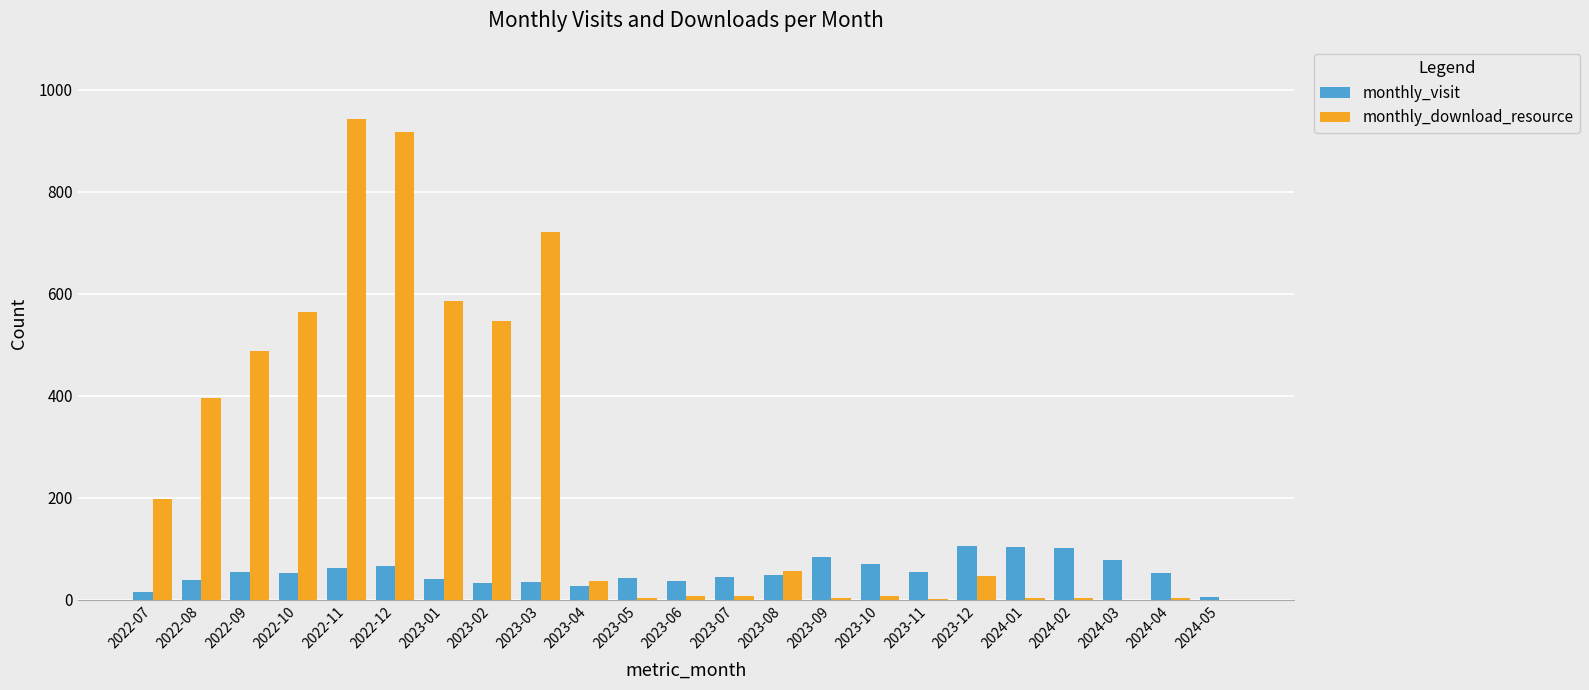

What is the highest value of the monthly_visit series?

106